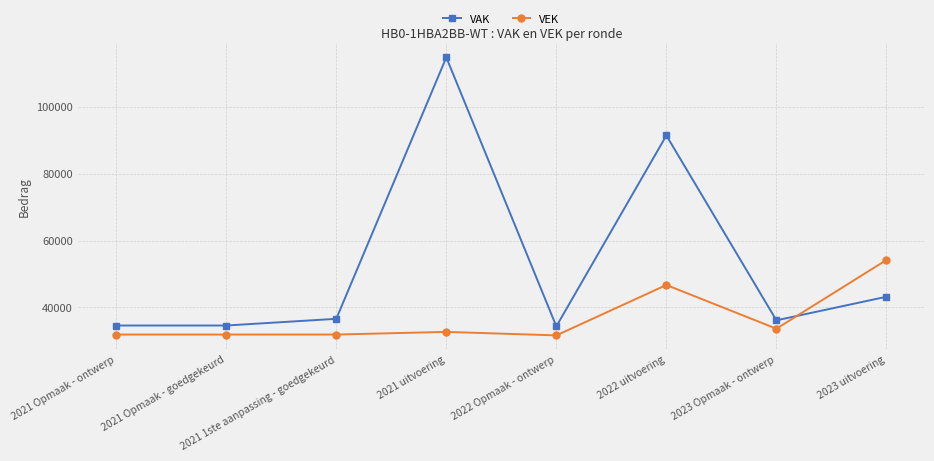

Which series has the widest spread of values?

VAK